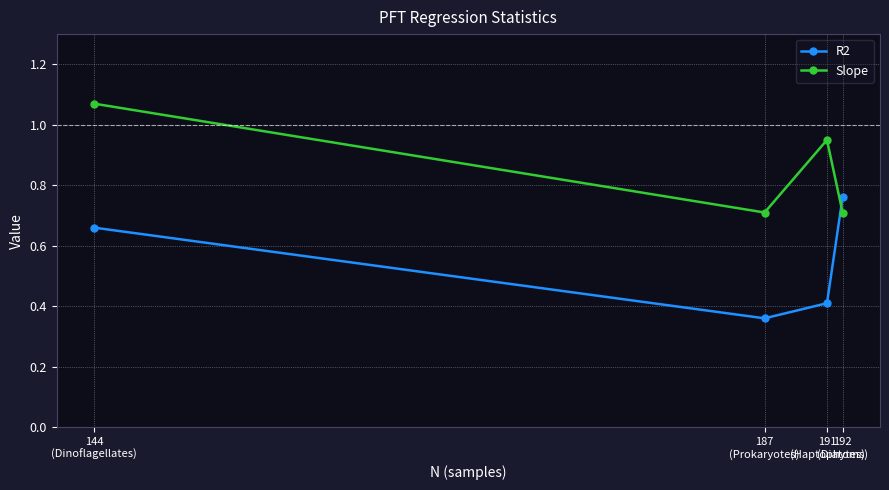

Where is the first local maximum for Slope?

191
(Haptophytes)